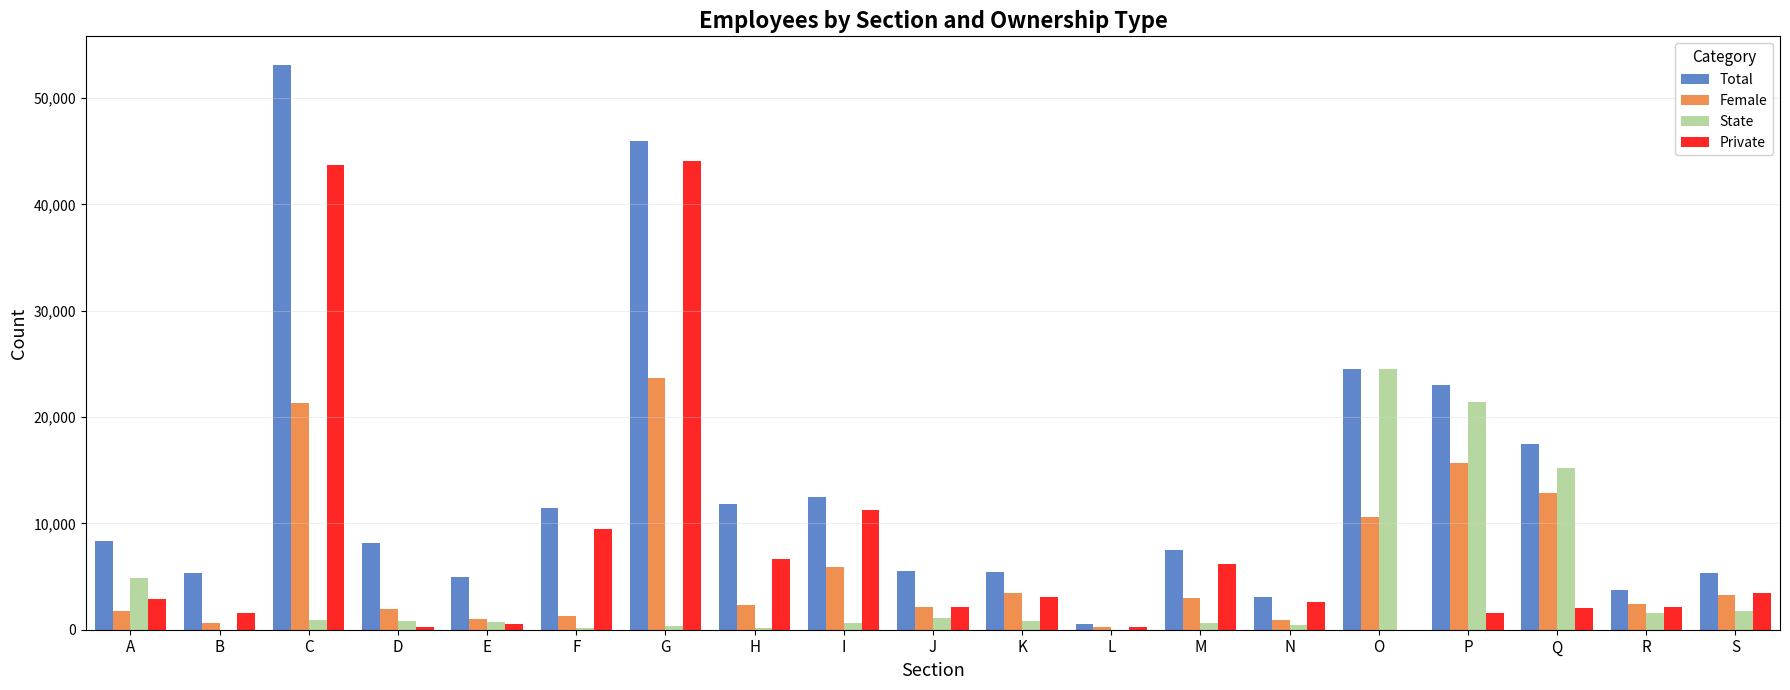

True or false: Total has a value of 3763 at R.

True